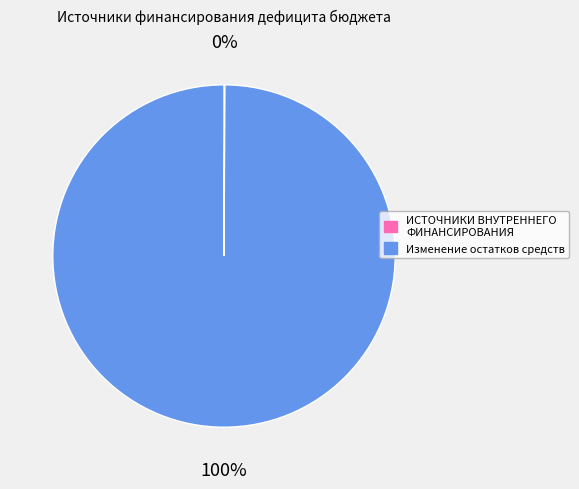

What is the largest slice in the pie chart?

Изменение остатков средств